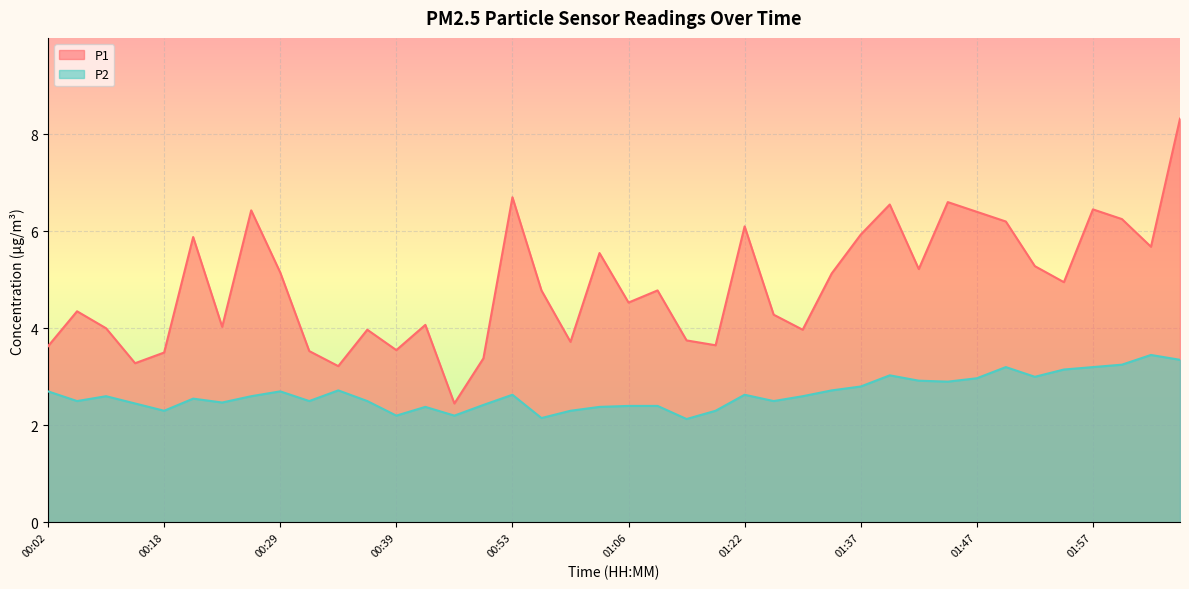

What is the sum of all P1 values?

195.2